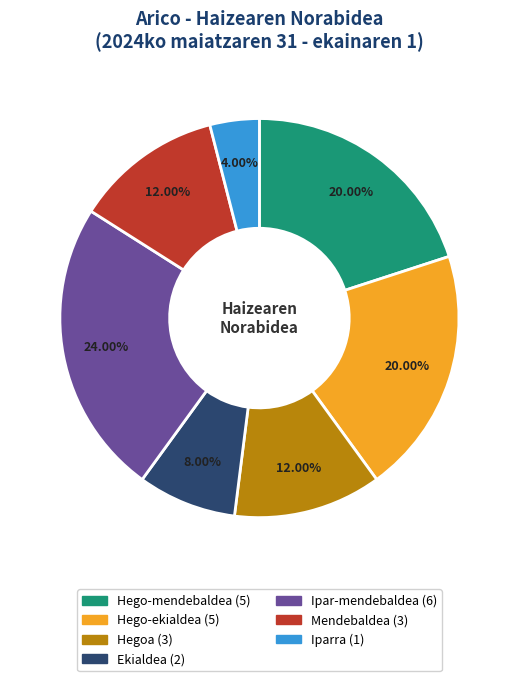

Is there a majority slice in this chart?

No